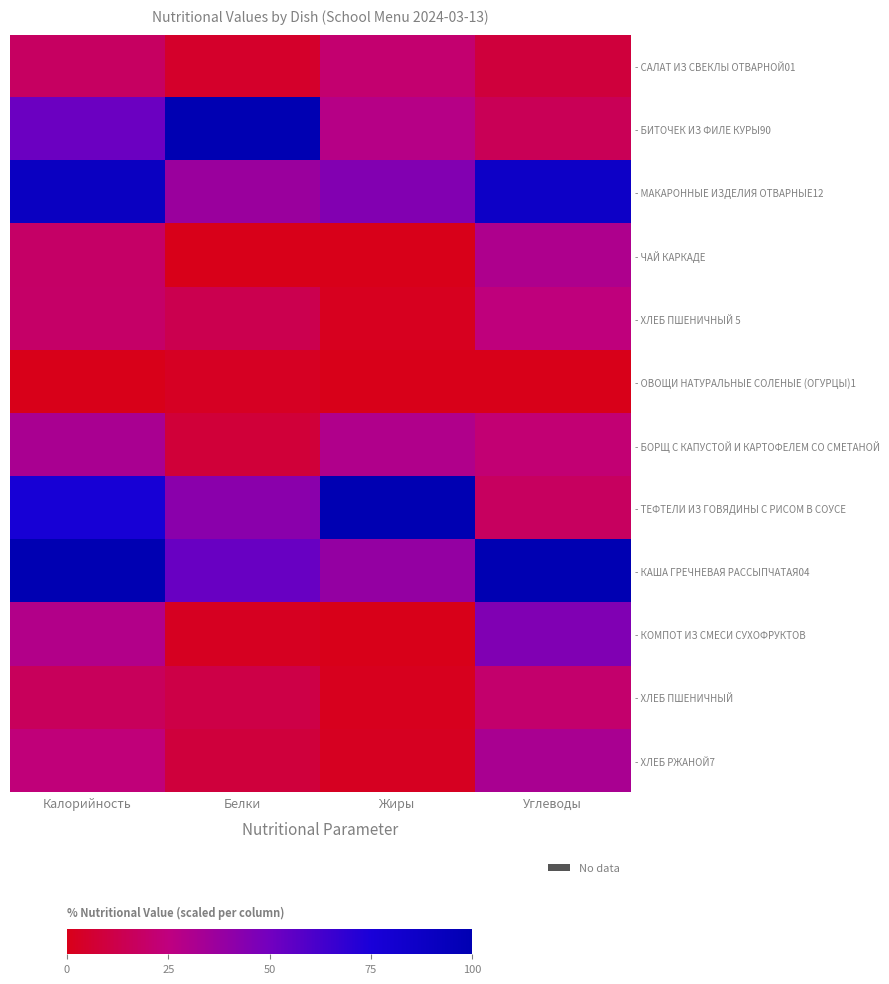

Reading left to right, transcribe all the data shown in this chart.

- САЛАТ ИЗ СВЕКЛЫ ОТВАРНОЙ01: Калорийность=17.8	Белки=4.4	Жиры=21.1	Углеводы=8.9
- БИТОЧЕК ИЗ ФИЛЕ КУРЫ90: Калорийность=52.2	Белки=100.0	Жиры=27.9	Углеводы=15.0
- МАКАРОННЫЕ ИЗДЕЛИЯ ОТВАРНЫЕ12: Калорийность=90.0	Белки=36.9	Жиры=44.6	Углеводы=86.5
- ЧАЙ КАРКАДЕ: Калорийность=19.1	Белки=0.0	Жиры=0.0	Углеводы=30.8
- ХЛЕБ ПШЕНИЧНЫЙ 5: Калорийность=19.5	Белки=13.5	Жиры=1.6	Углеводы=24.3
- ОВОЩИ НАТУРАЛЬНЫЕ СОЛЕНЫЕ (ОГУРЦЫ)1: Калорийность=0.0	Белки=2.4	Жиры=0.3	Углеводы=0.0
- БОРЩ С КАПУСТОЙ И КАРТОФЕЛЕМ СО СМЕТАНОЙ: Калорийность=32.1	Белки=7.9	Жиры=29.7	Углеводы=22.1
- ТЕФТЕЛИ ИЗ ГОВЯДИНЫ С РИСОМ В СОУСЕ: Калорийность=77.2	Белки=42.5	Жиры=100.0	Углеводы=17.3
- КАША ГРЕЧНЕВАЯ РАССЫПЧАТАЯ04: Калорийность=100.0	Белки=52.8	Жиры=38.9	Углеводы=100.0
- КОМПОТ ИЗ СМЕСИ СУХОФРУКТОВ: Калорийность=29.3	Белки=2.2	Жиры=0.1	Углеводы=45.6
- ХЛЕБ ПШЕНИЧНЫЙ: Калорийность=16.4	Белки=11.6	Жиры=1.3	Углеводы=20.5
- ХЛЕБ РЖАНОЙ7: Калорийность=23.5	Белки=8.7	Жиры=2.0	Углеводы=32.2